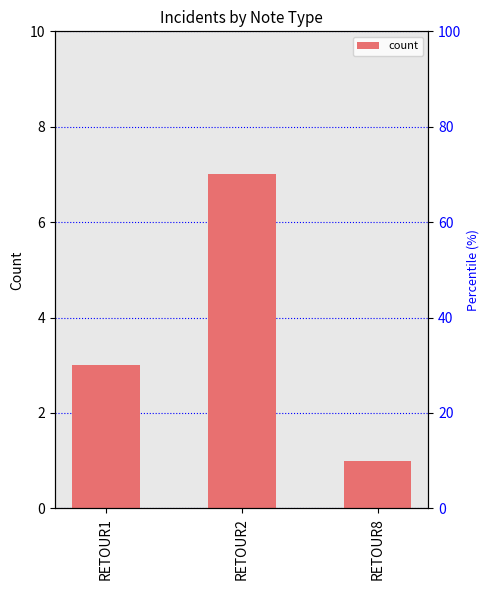

Is it true that the value at RETOUR2 is 7?

True